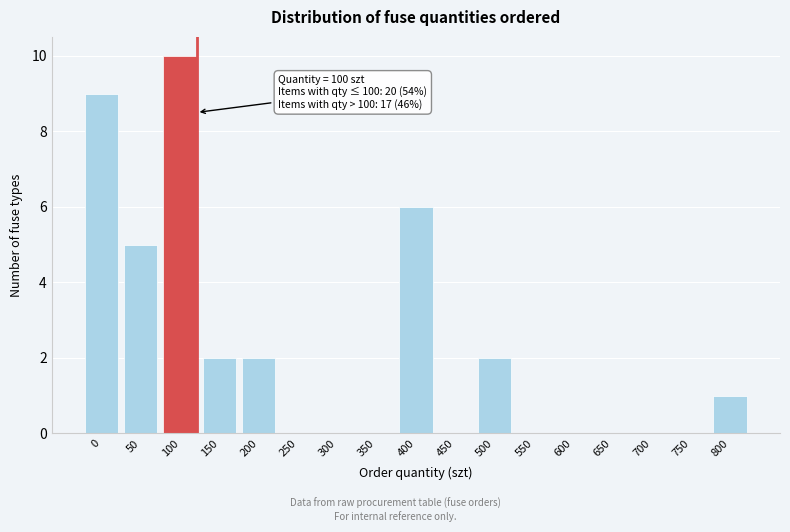

Reading left to right, extract all data points from this chart.

0=9	50=5	100=10	150=2	200=2	250=0	300=0	350=0	400=6	450=0	500=2	550=0	600=0	650=0	700=0	750=0	800=1